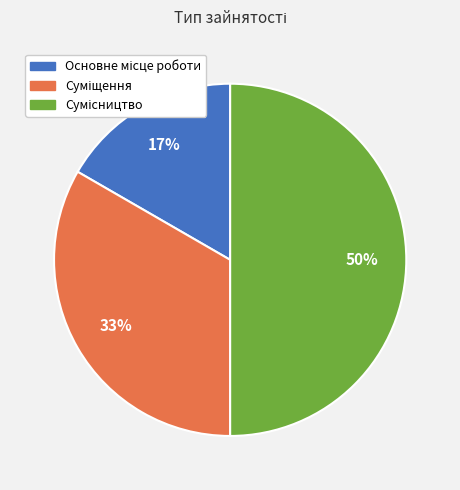

To the nearest percent, what is the average slice percentage?

33%